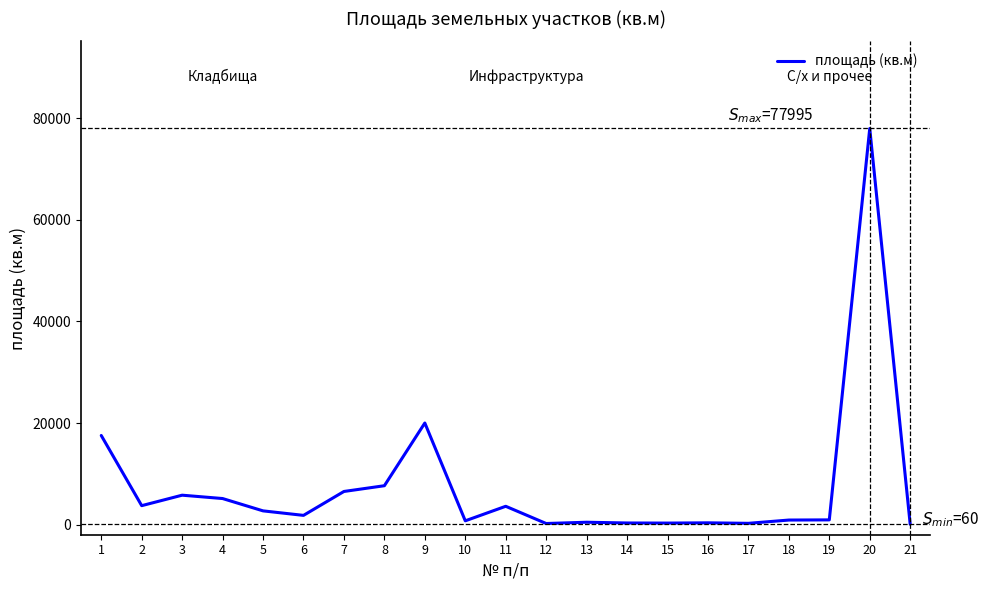

Approximately how many times larger is the value at 1 compared to 11?

4.9